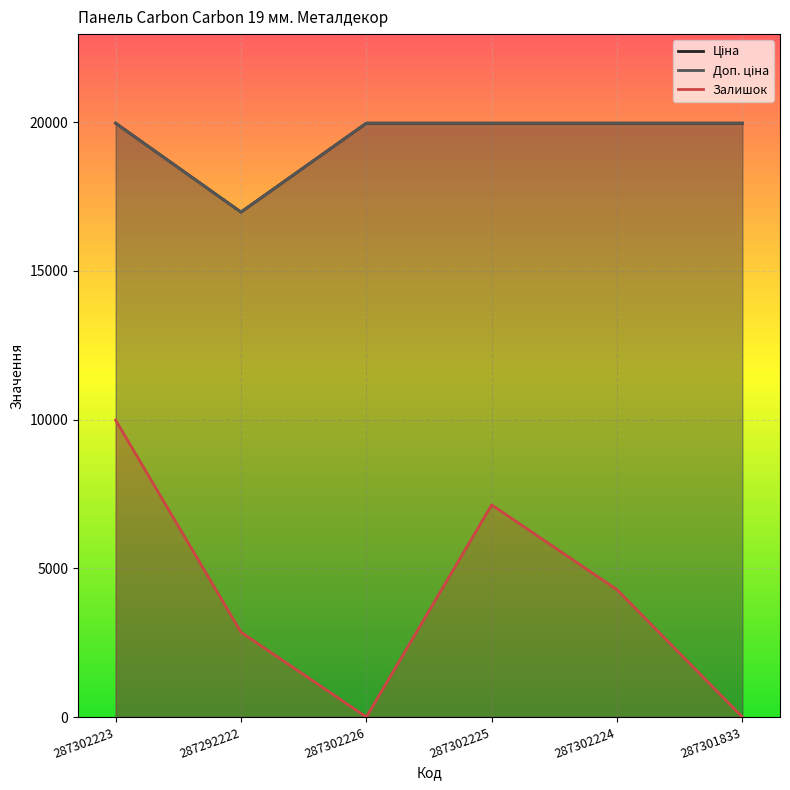

What is the spread (max minus min) of values at 287292222?

14124.3